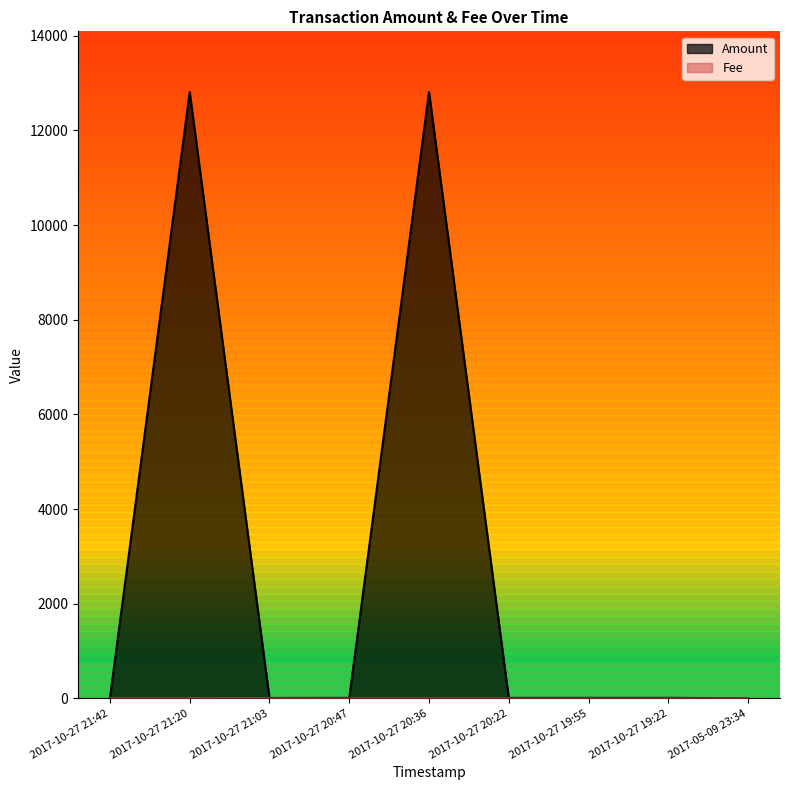

Reading left to right, extract all data points from this chart.

Amount: 7	12813	8	9	12814	10	10	10	1
Fee: 1	1	2	1	1	1	1	1	1